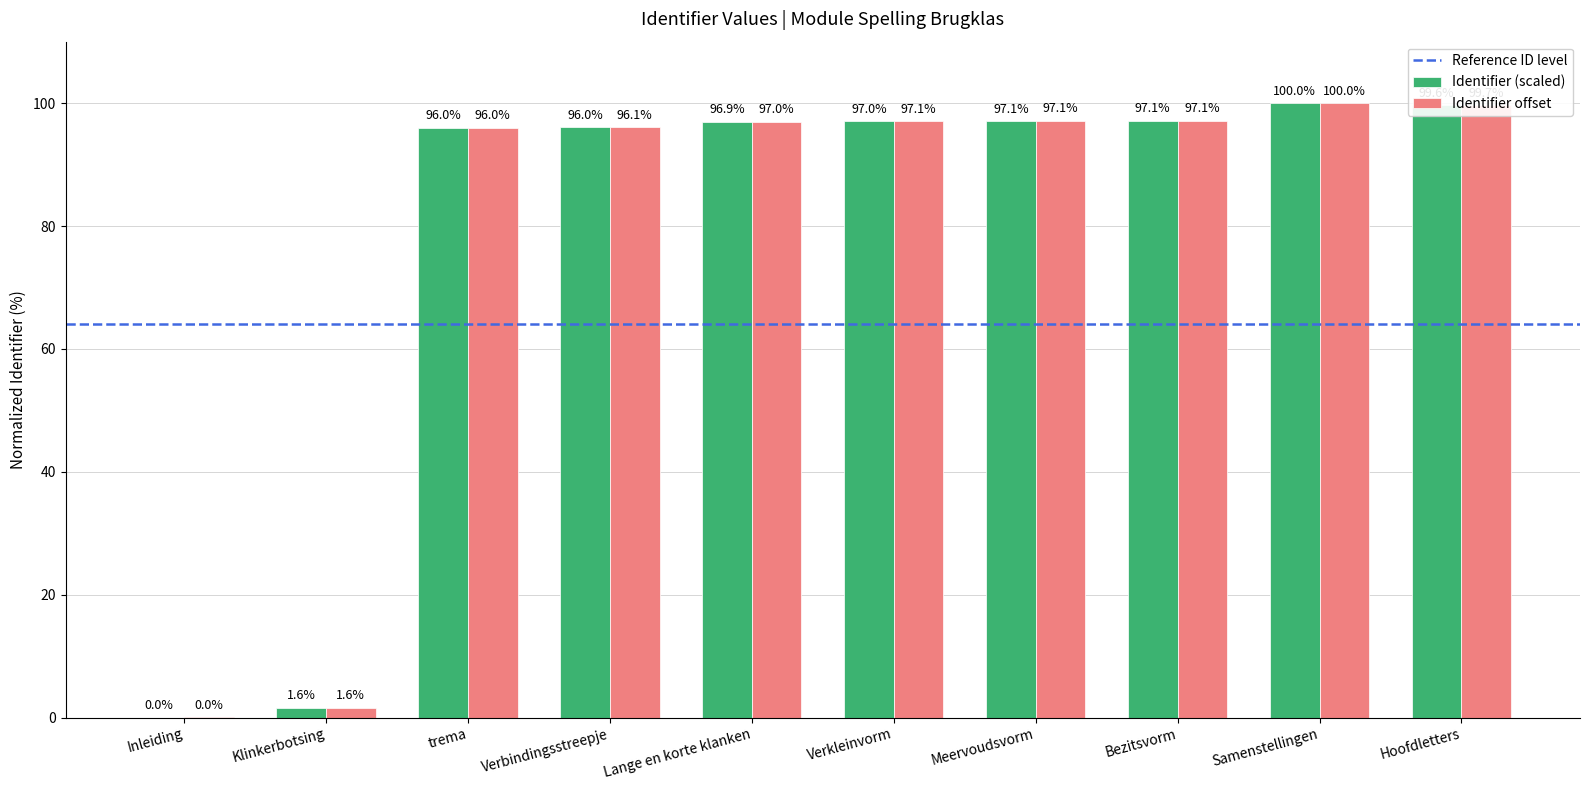

Where is Identifier offset nearest to the value 50?

trema